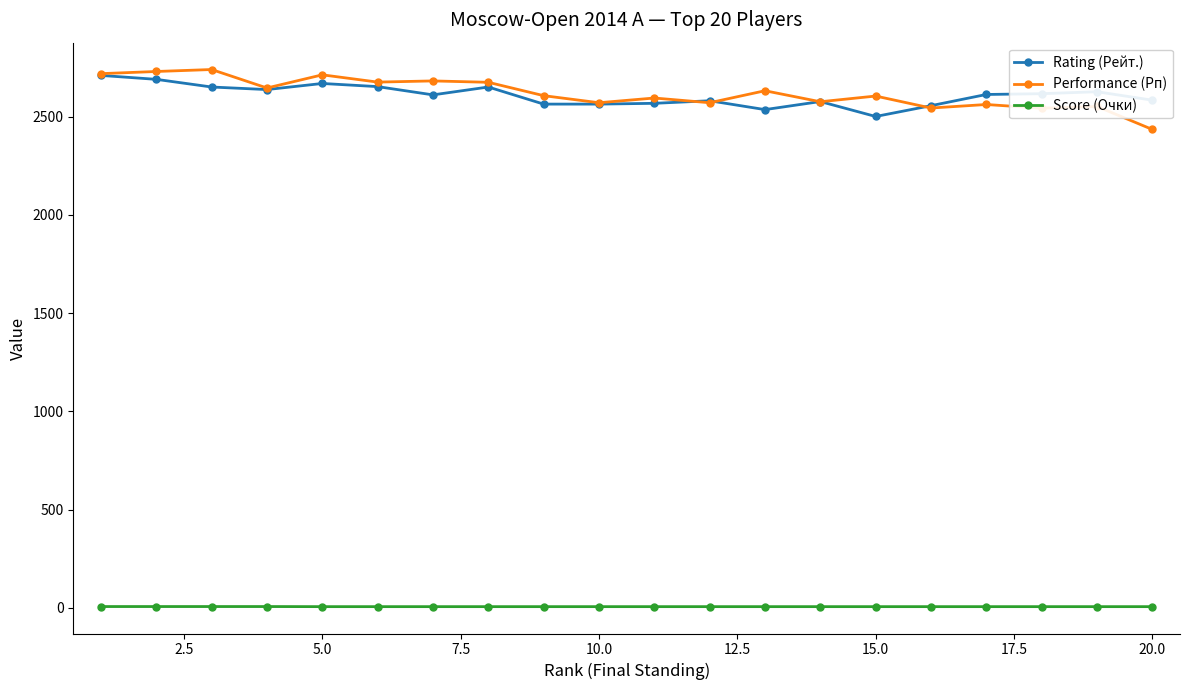

True or false: Score (Очки) and Performance (Рп) intersect in this chart.

False